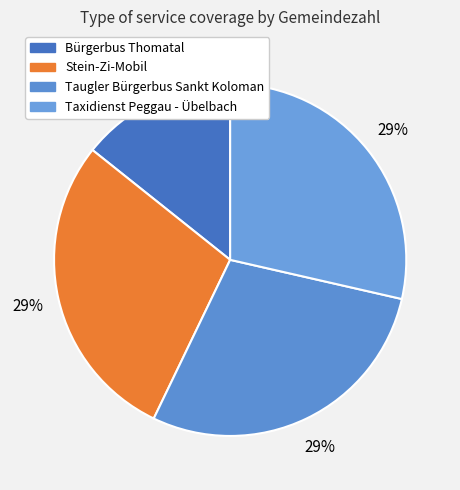

To the nearest percent, what is the average slice percentage?

25%